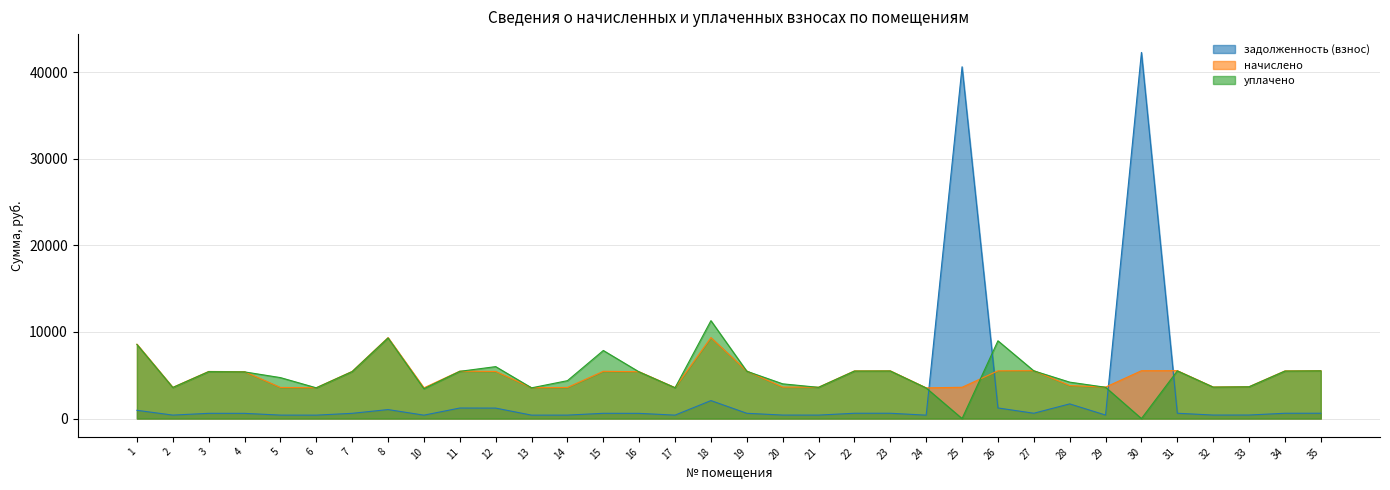

Where is задолженность (взнос) nearest to the value 21330?

18